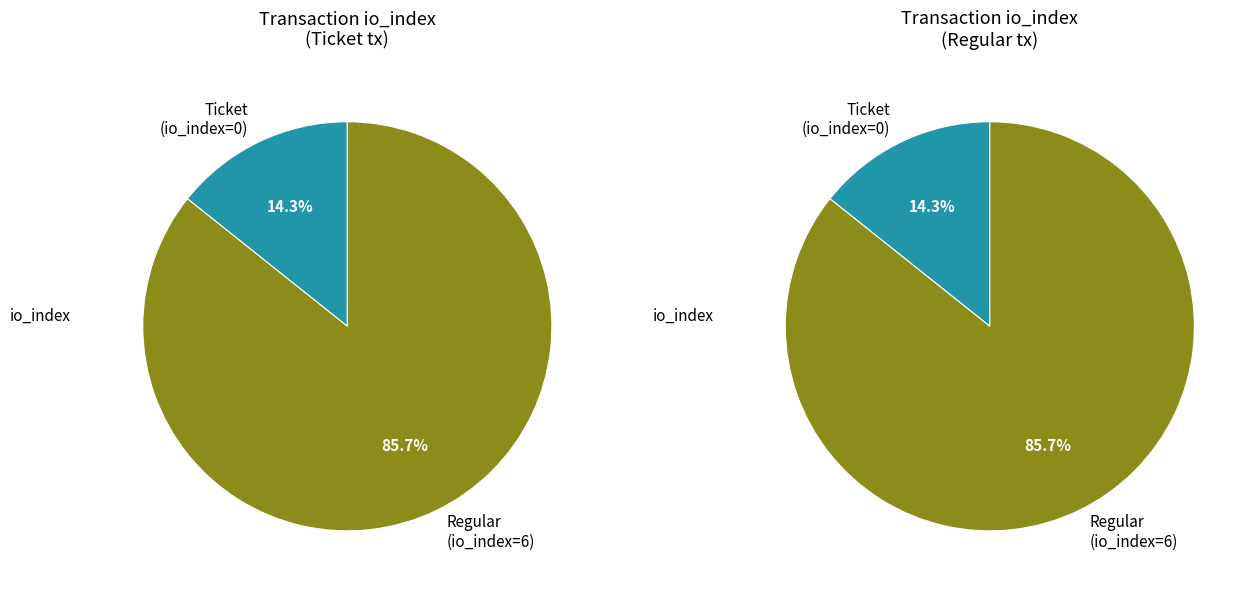

Which slice is the smallest?

Ticket (io_index=0)